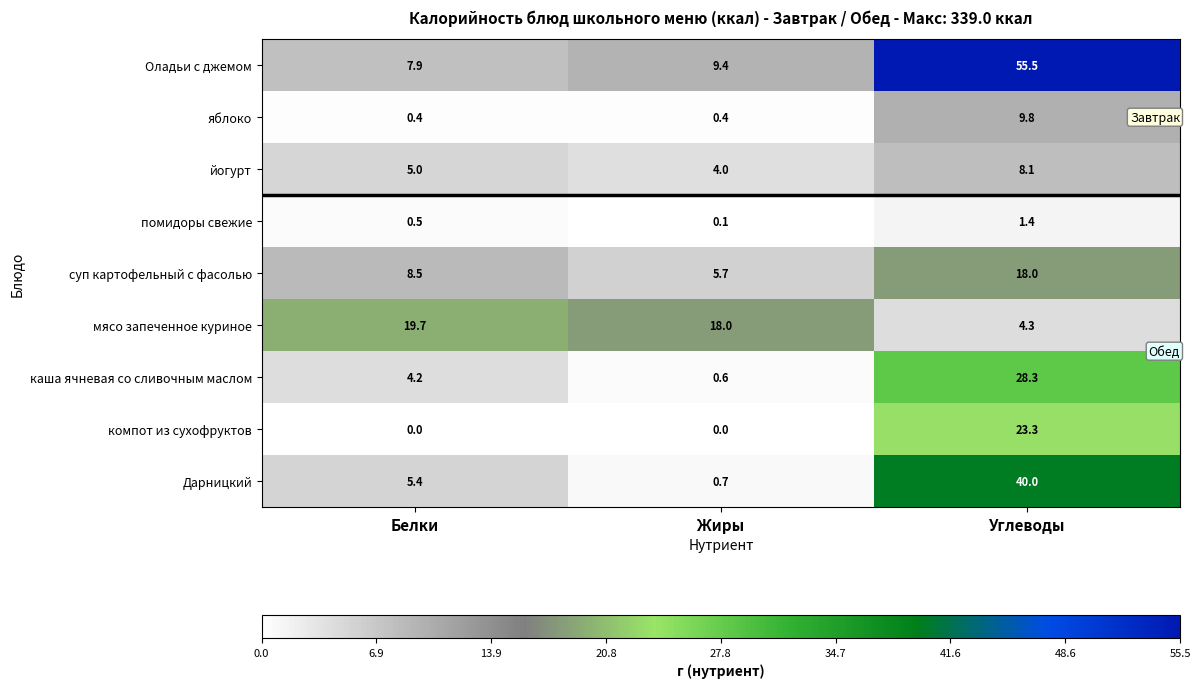

At which label does Дарницкий reach its minimum?

Жиры